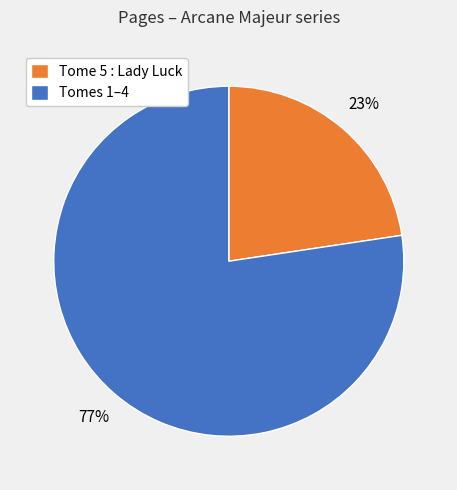

Is there a majority slice in this chart?

Yes